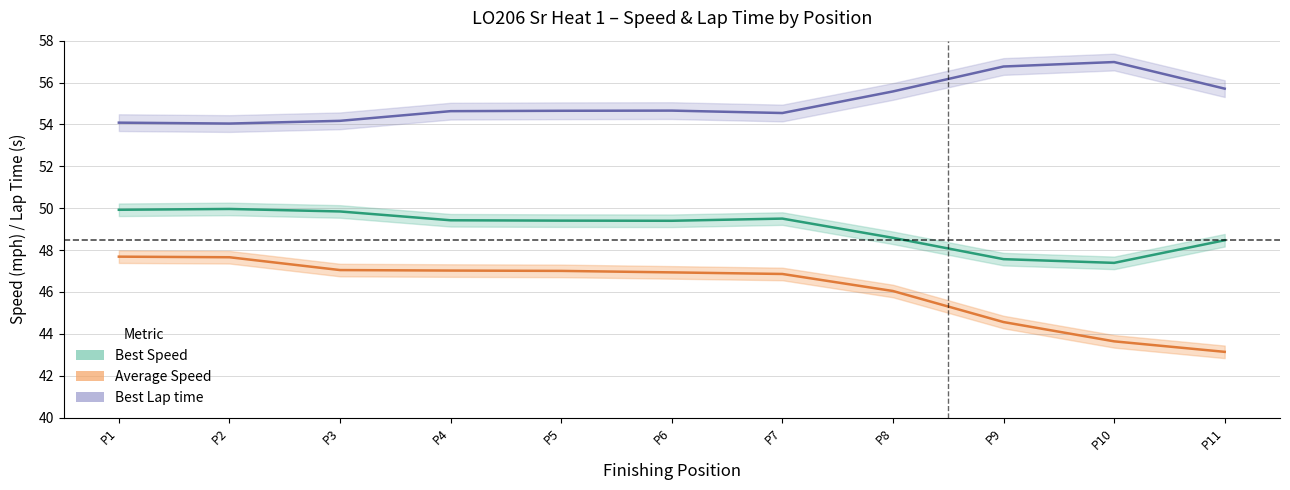

At how many categories does at least one series exceed 50?

11